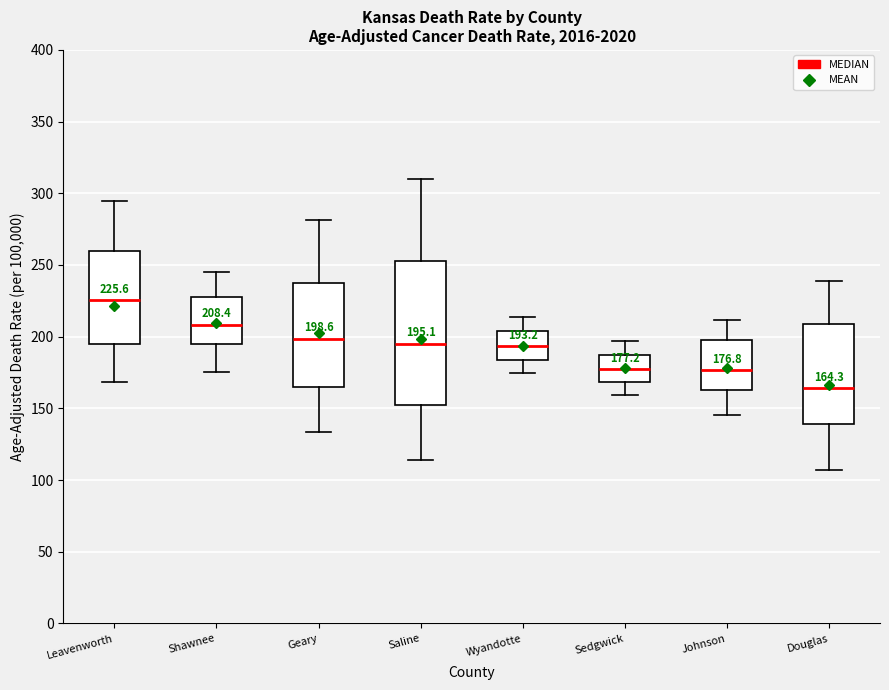

Comparing the boxes themselves (not the whiskers), which one is the tallest?

Saline